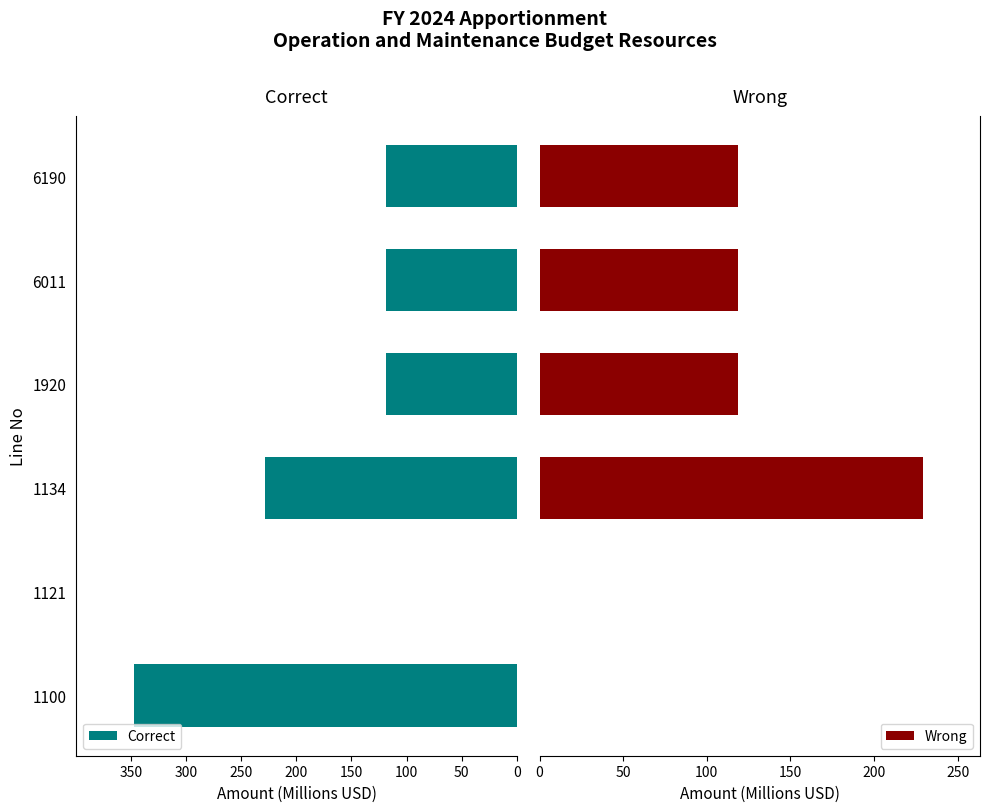

How many data points in Correct are above 118?

5